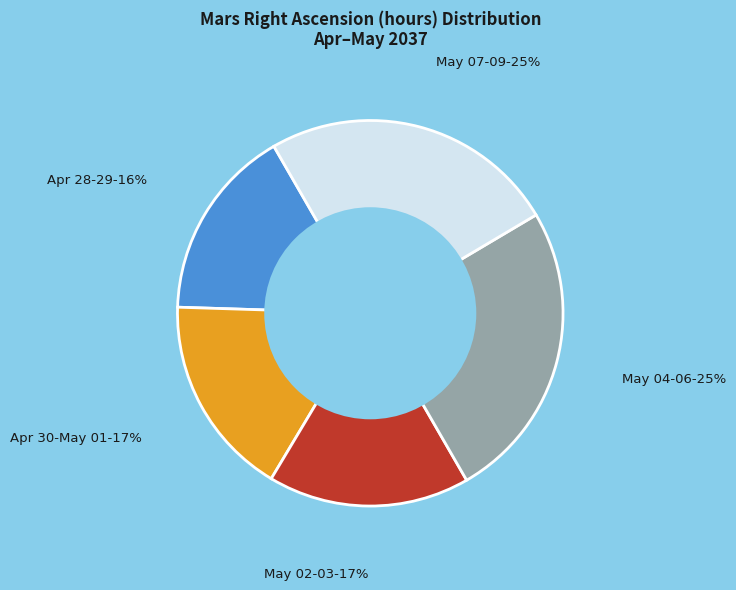

To the nearest percent, what is the difference between the largest and smallest slice percentages?

9%